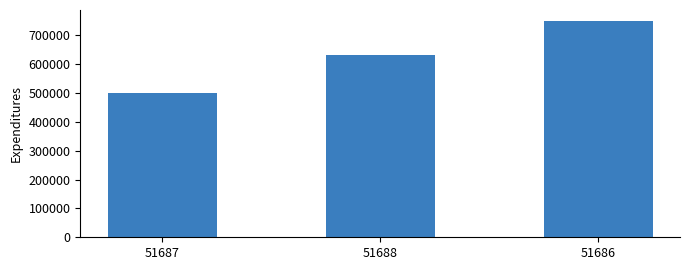

Count the values in the range 500000 to 750000.

3